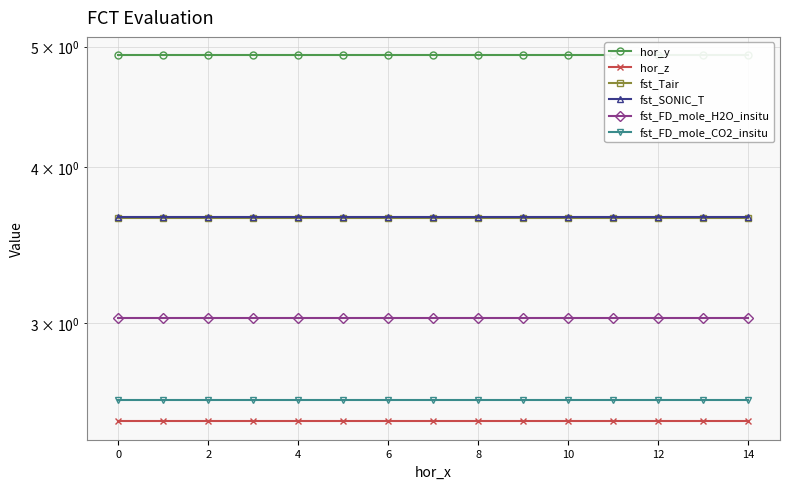

True or false: fst_Tair and fst_FD_mole_H2O_insitu cross at least once.

False